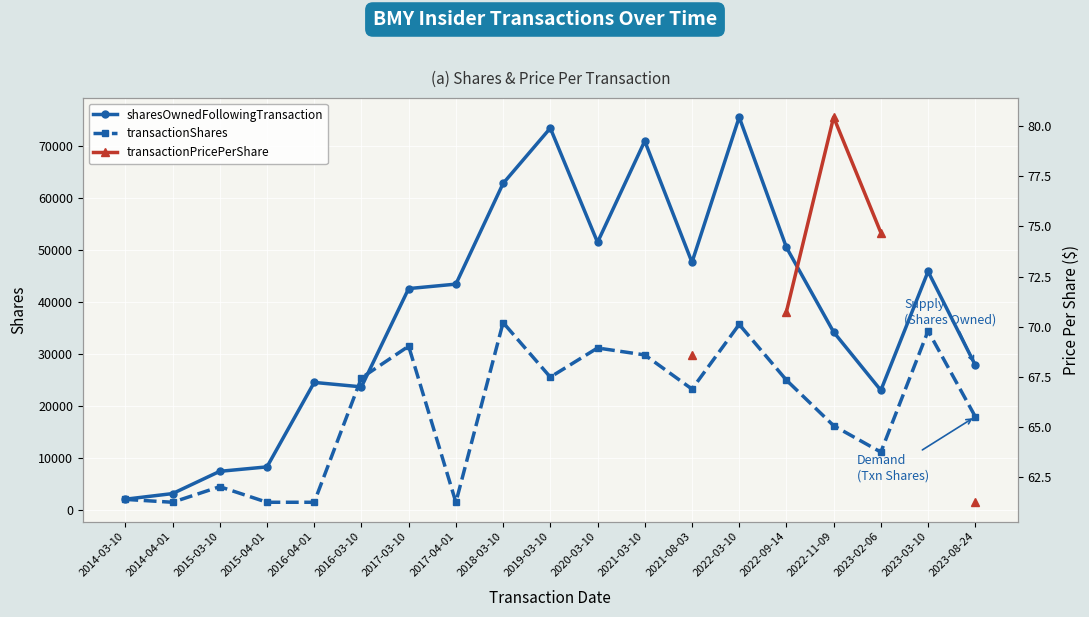

At how many categories does at least one series exceed 21823?

15